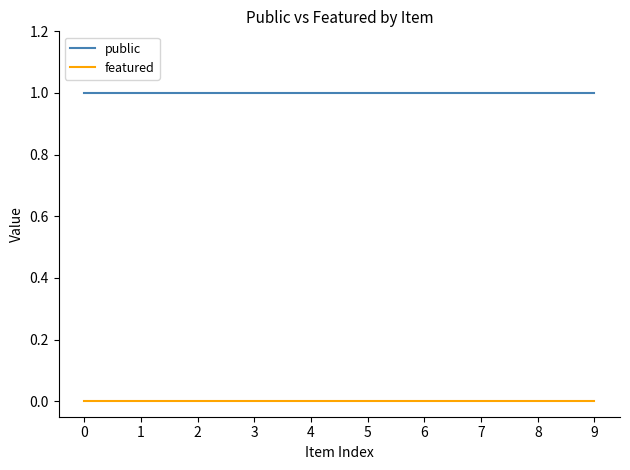

At how many categories does at least one series exceed 0?

10